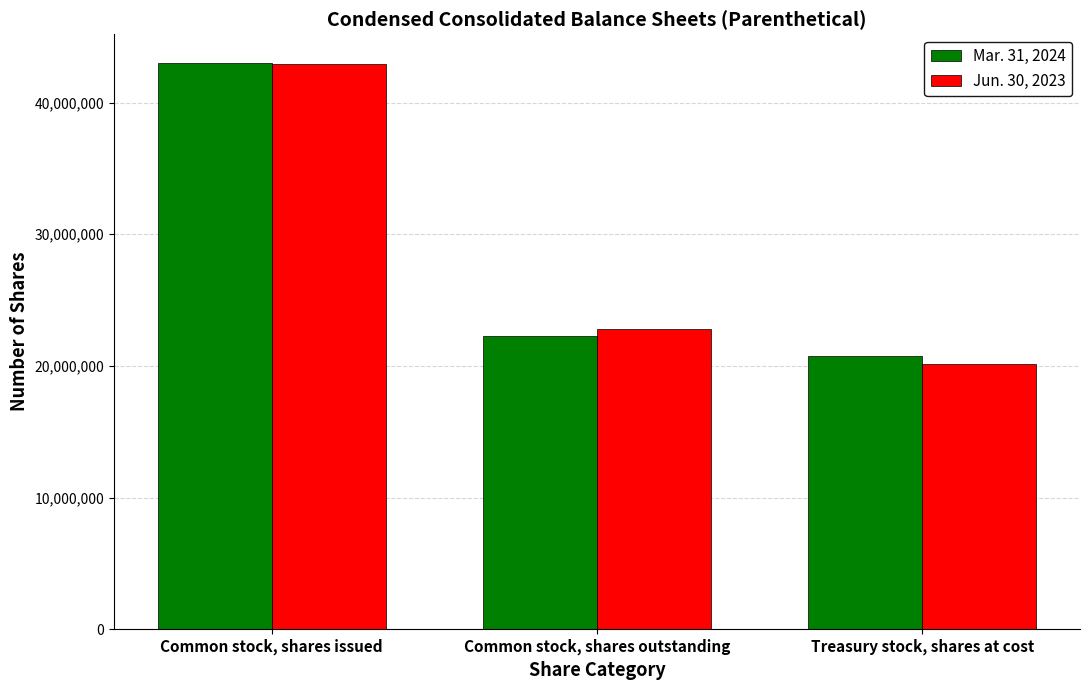

At which label is Mar. 31, 2024 closest to 31888500?

Common stock, shares outstanding